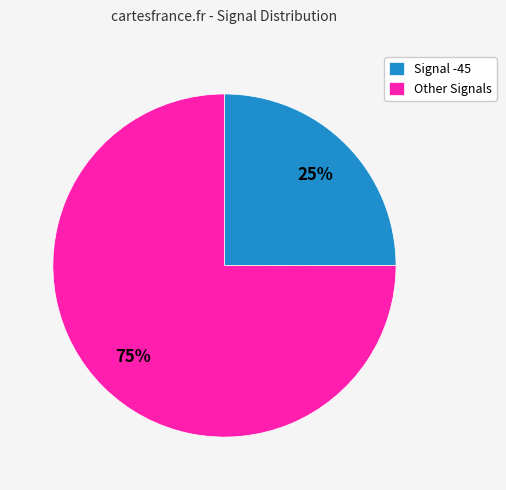

How many slices are in this pie chart?

2